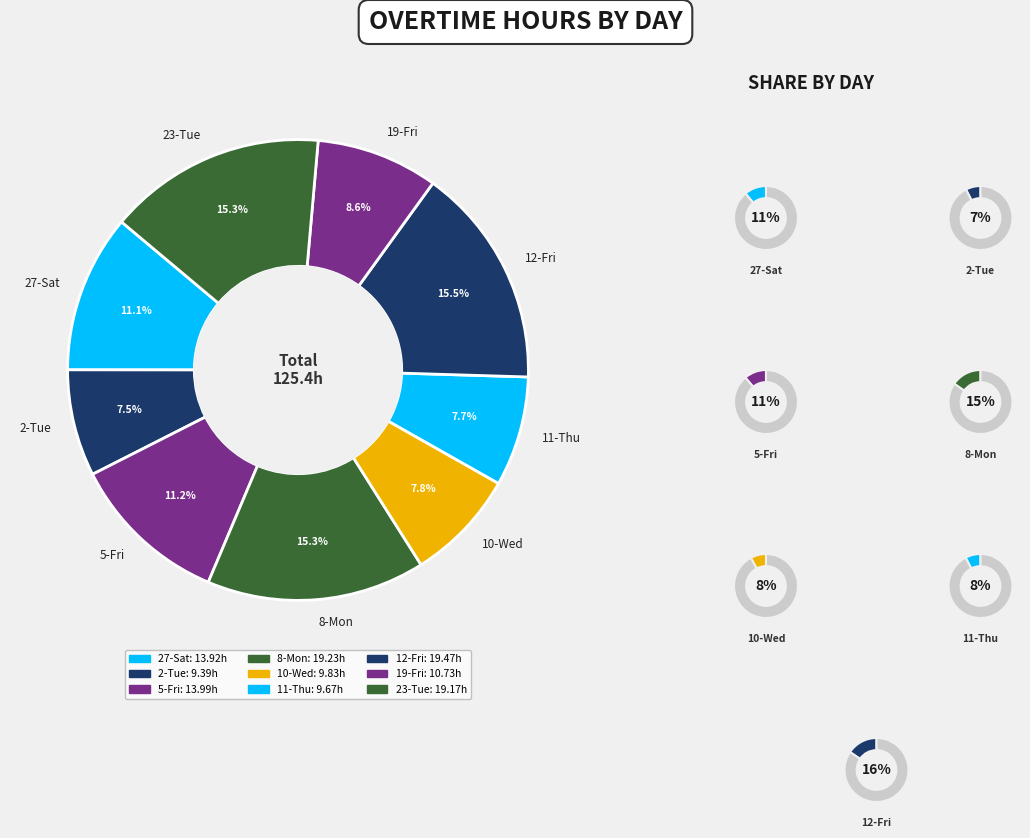

To the nearest percent, what percentage of the pie is 10-Wed?

8%